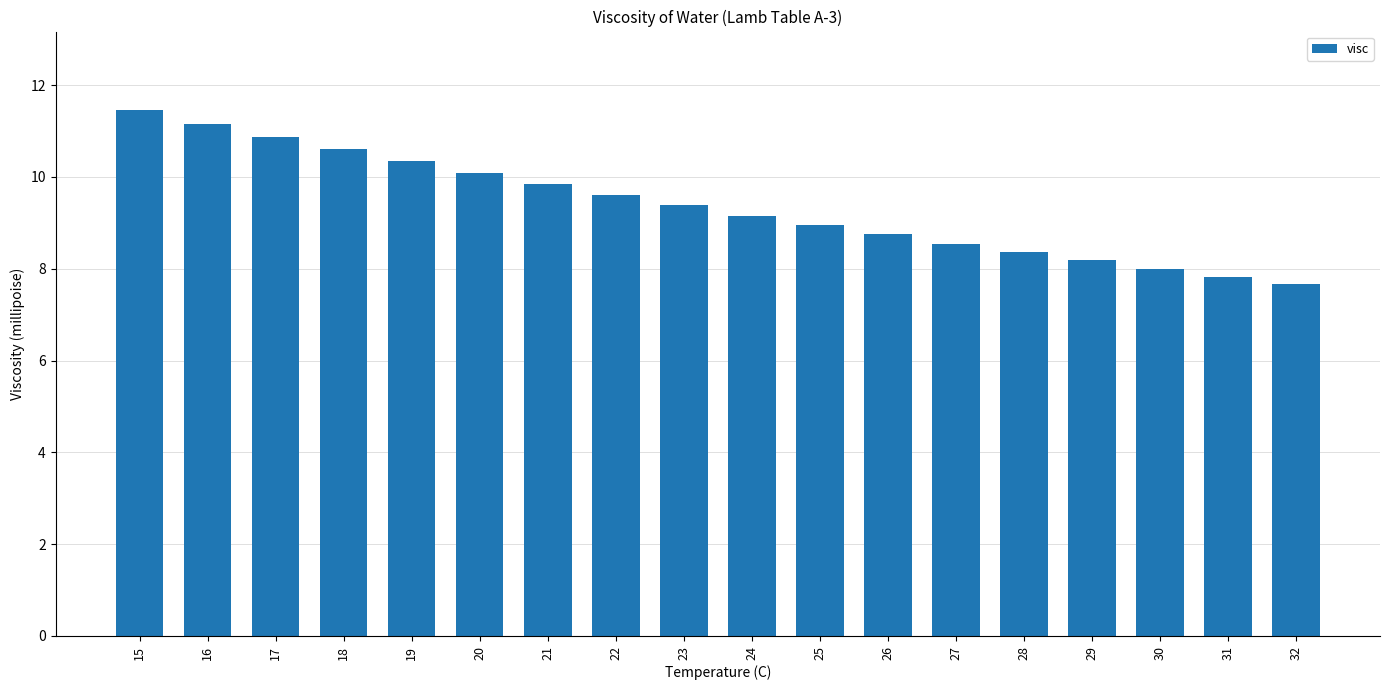

What is the value of the 6th bar from the left?

10.1